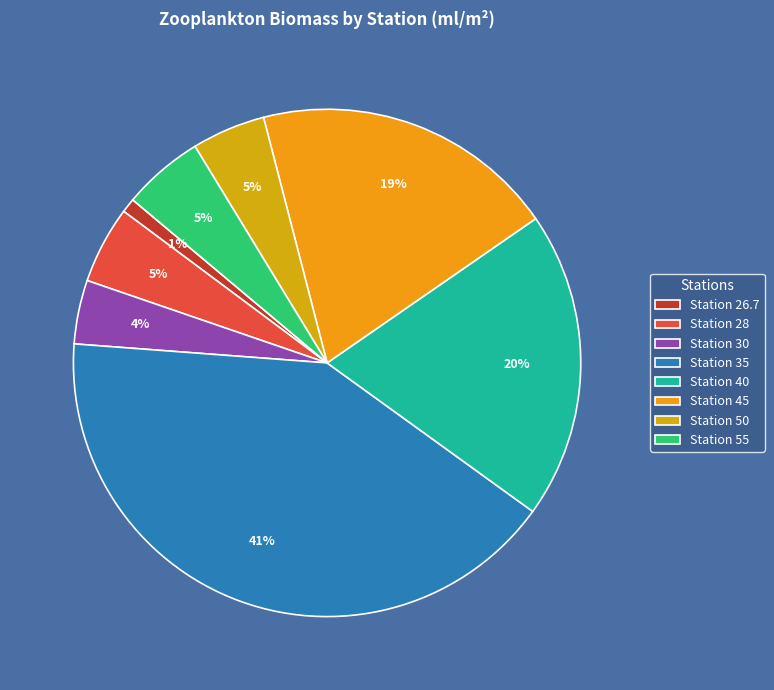

Is there a majority slice in this chart?

No